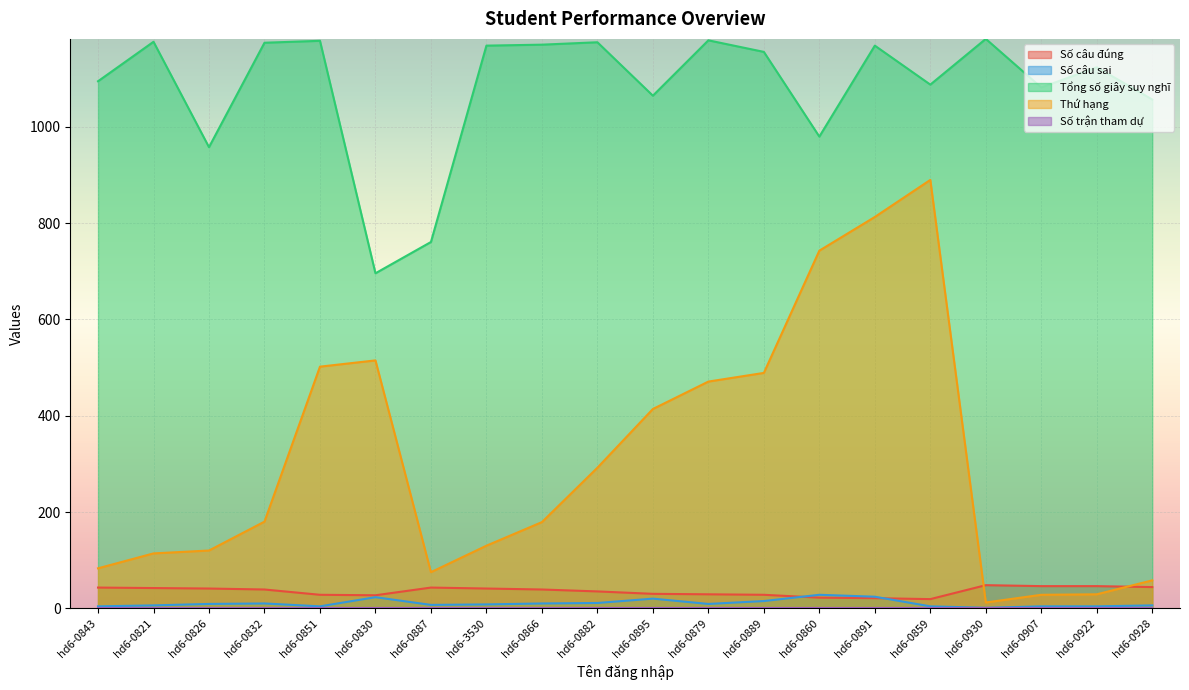

How many values in the Số câu đúng series exceed 39?

9